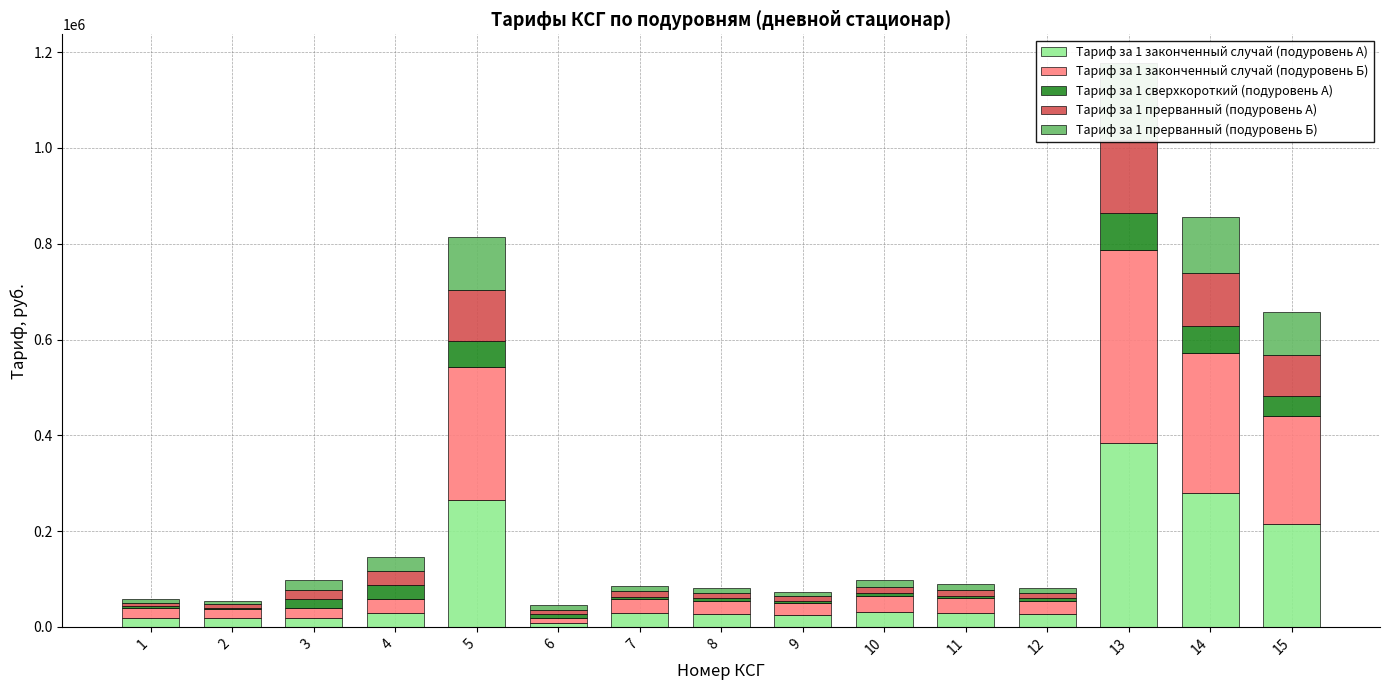

The Тариф за 1 сверхкороткий (подуровень А) series shows 5333.5 at 2. True or false?

False